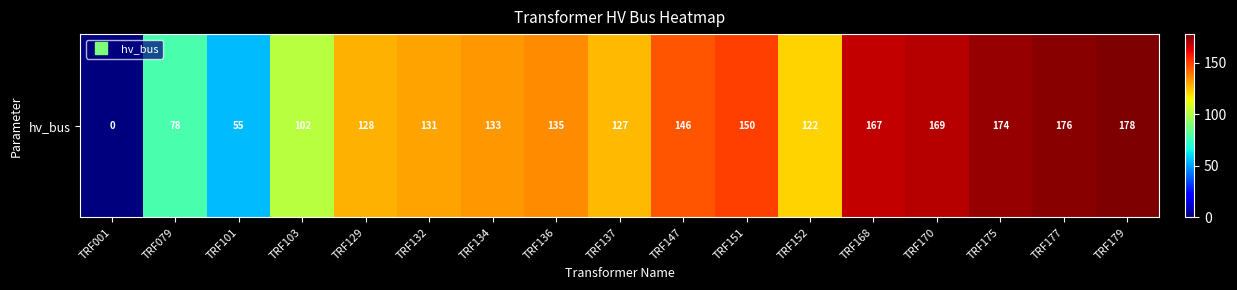

Where does the data first go above 133?

TRF136